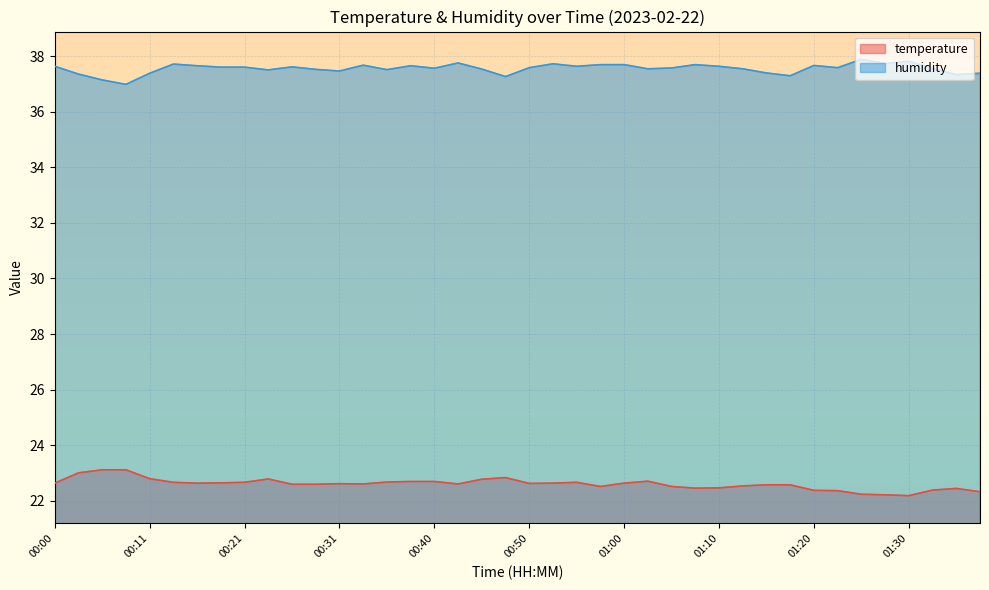

What is the difference between the second highest and minimum values in the humidity series?

0.8